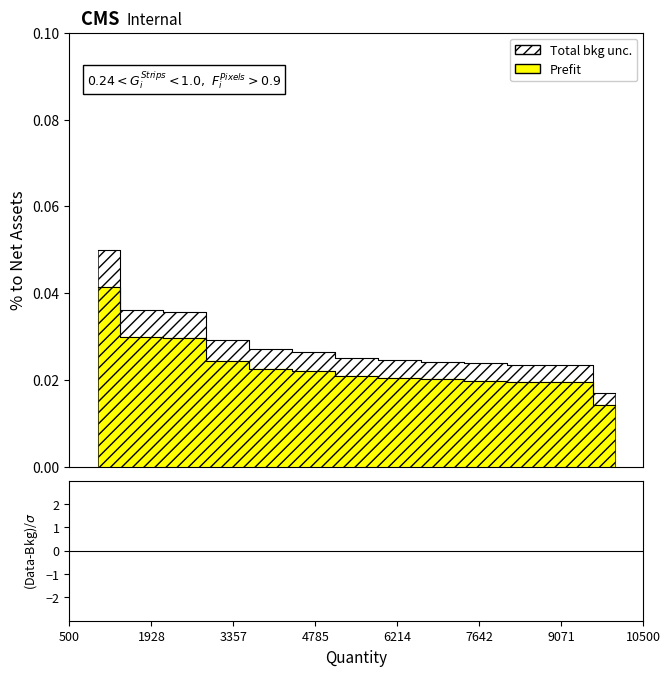

Rank the series by their average value, from lowest to highest.

Prefit, Total bkg unc.